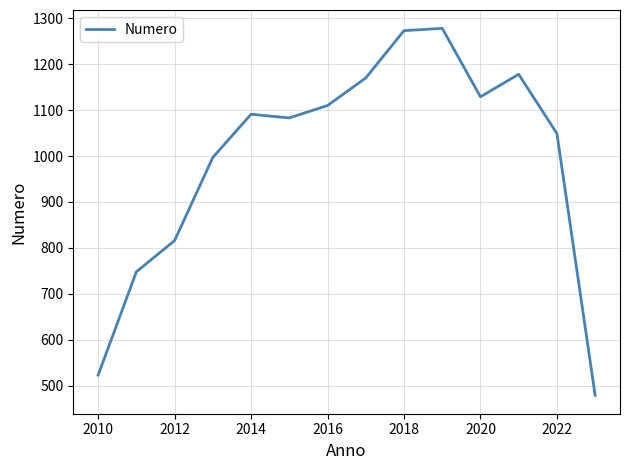

How many interior local valleys (lower than both neighbors) does the data have?

2